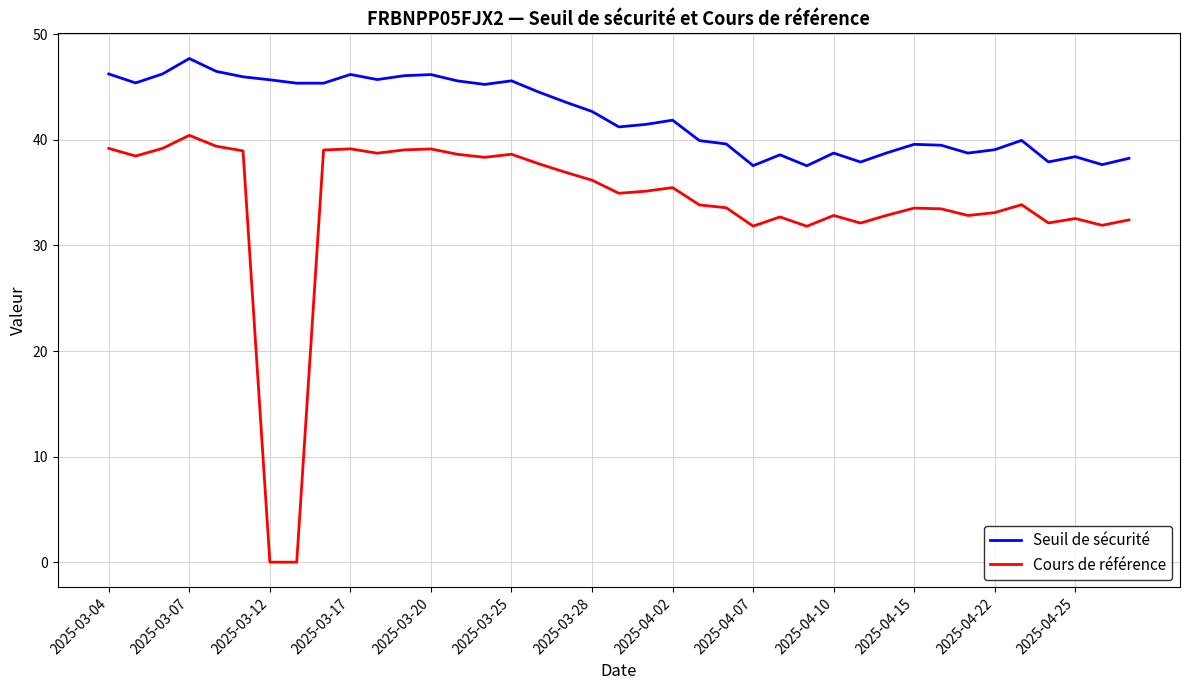

True or false: Seuil de sécurité and Cours de référence intersect in this chart.

False